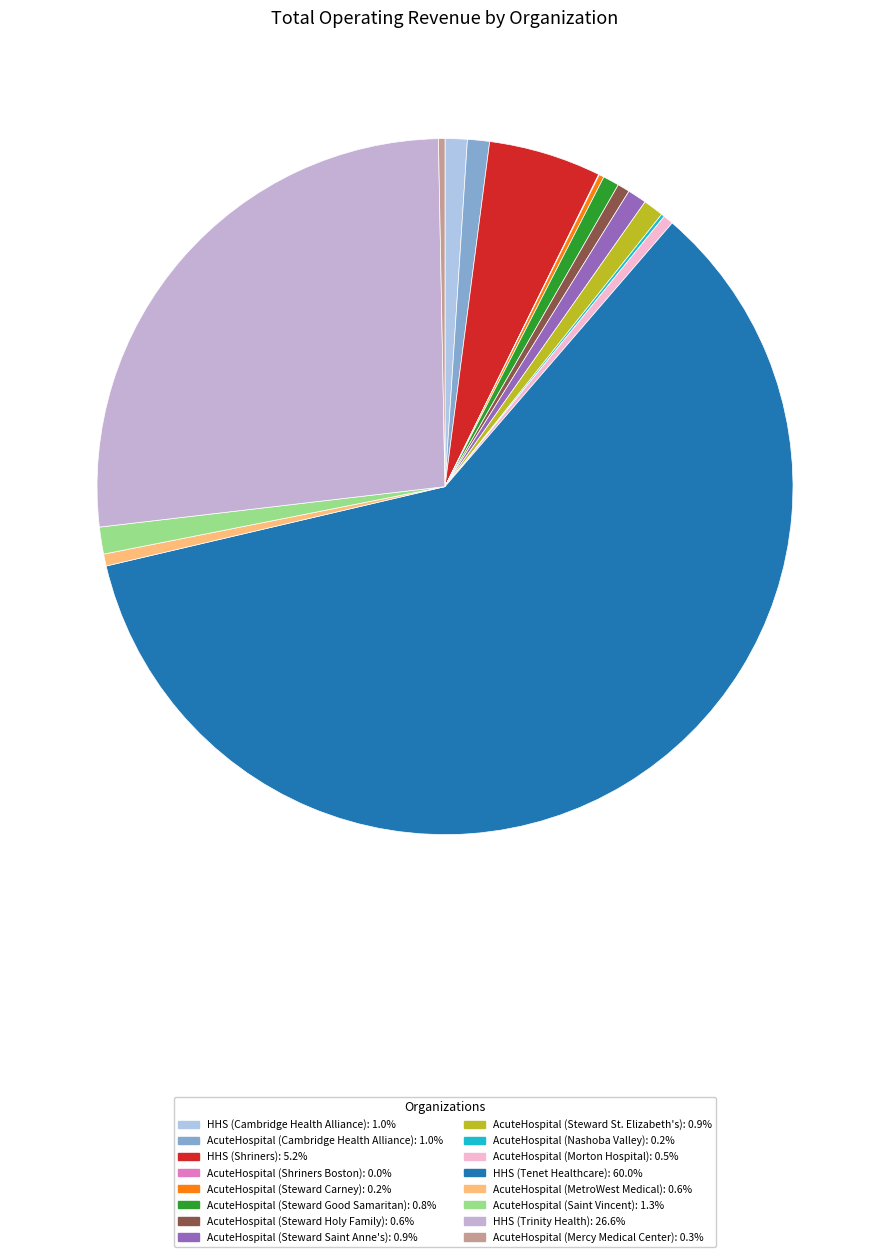

To the nearest percent, what portion does HHS (Cambridge Health Alliance) represent?

1%